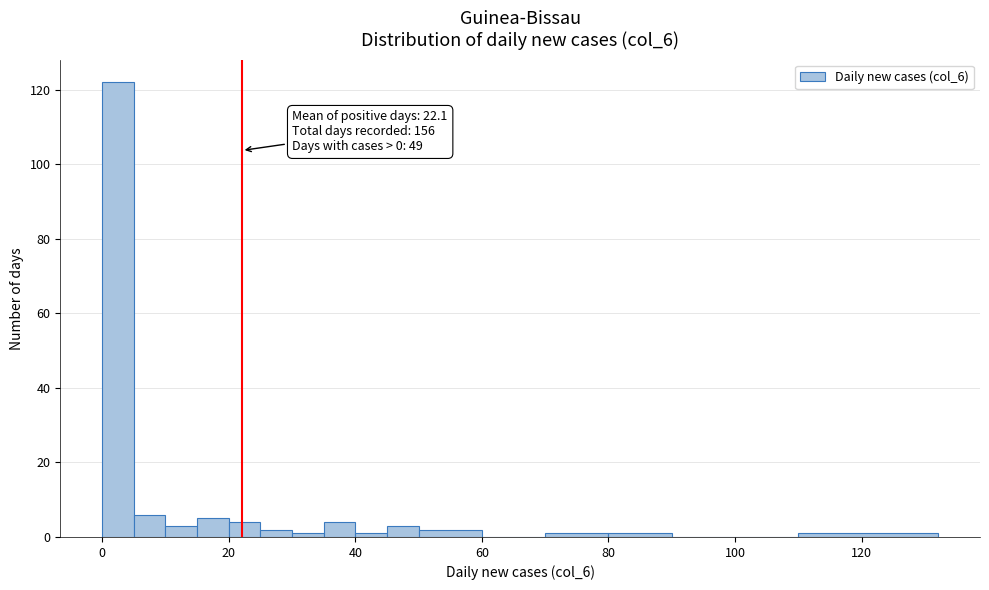

Around what value on the x-axis is the tallest bar? Give the approximate position of its centre, as read against the axis.

2